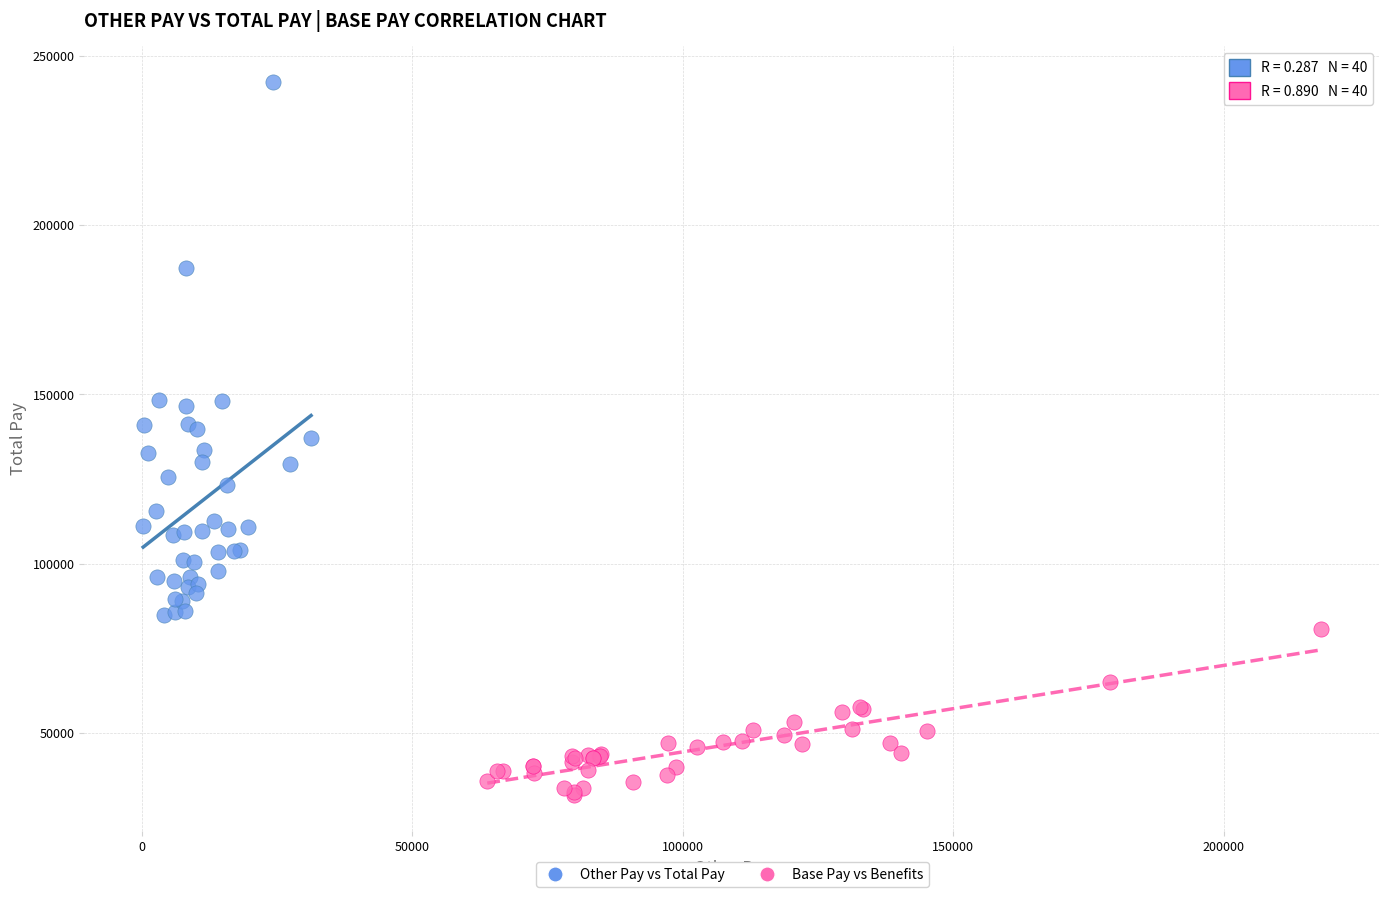

Which series reaches the minimum Y coordinate?

Base Pay vs Benefits